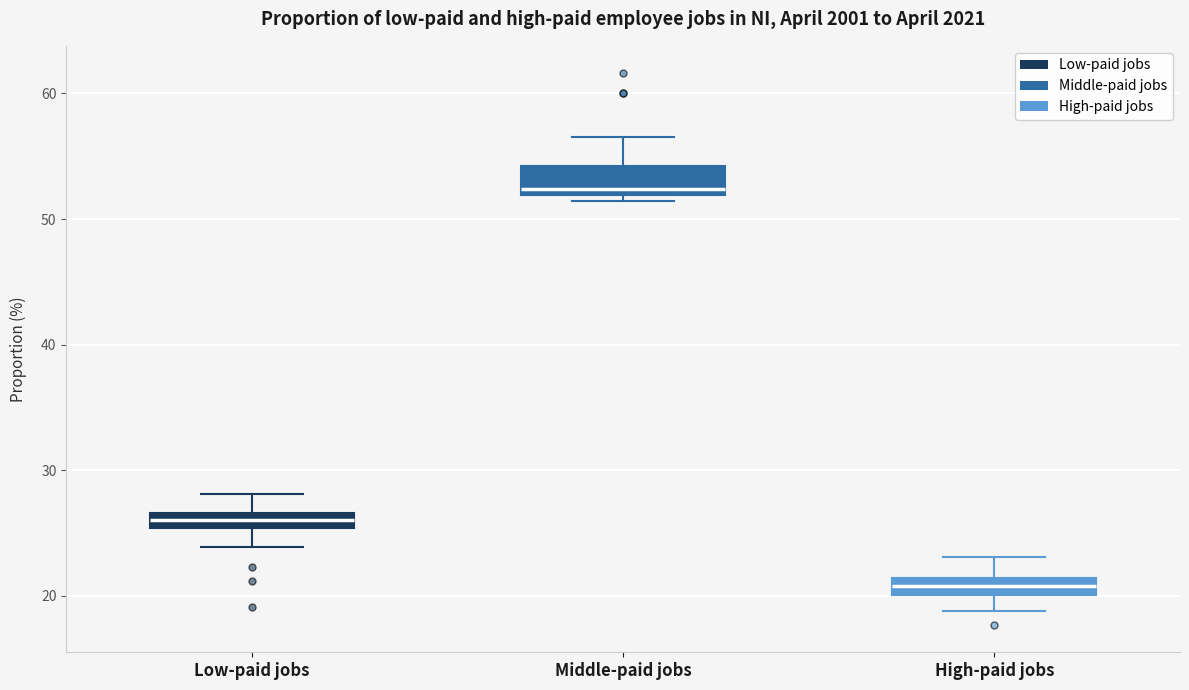

Where is the lower edge of the box for High-paid jobs on the y-axis? The values are not printed on the chart, so give them approximately, as read against the axis.

20